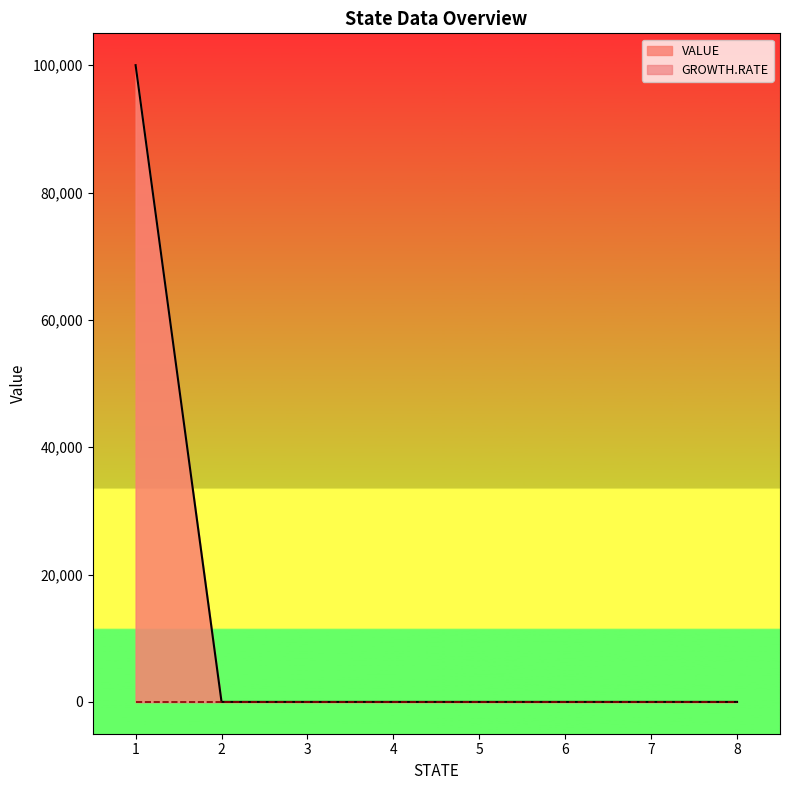

Reading left to right, extract all data points from this chart.

100000	0	0	0	0	0	0	0